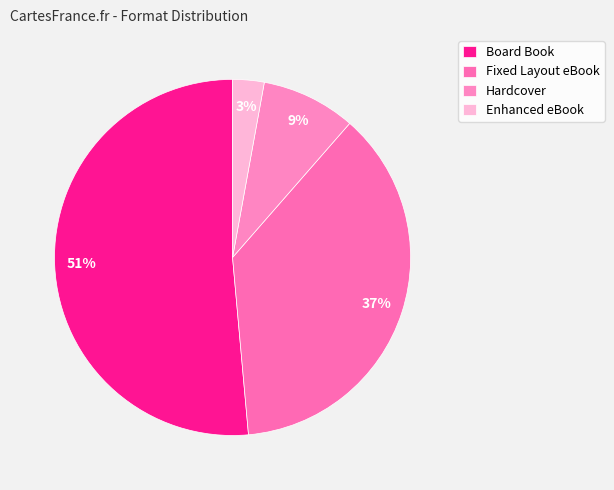

What percentage do Fixed Layout eBook and Enhanced eBook together represent?

40.0%